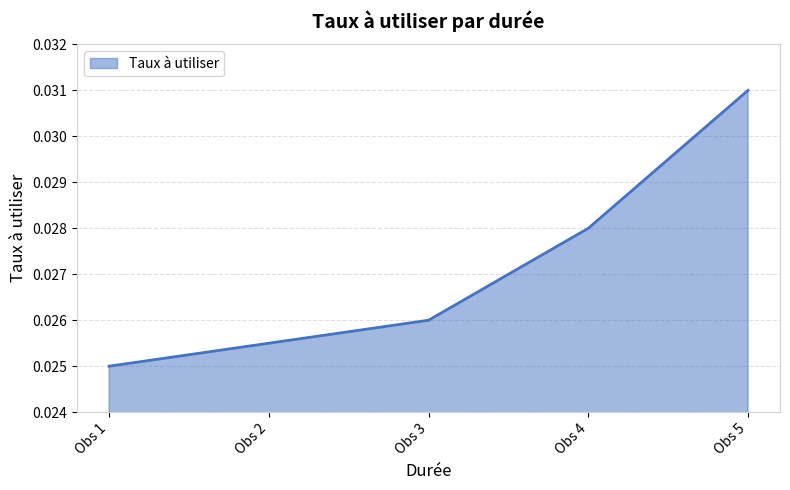

List the labels in order of value, largest first.

Obs 5, Obs 4, Obs 3, Obs 2, Obs 1